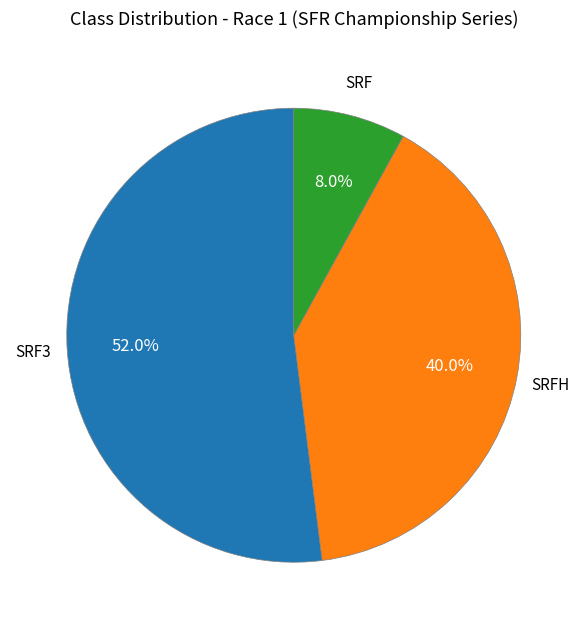

Does any single category account for the majority?

Yes